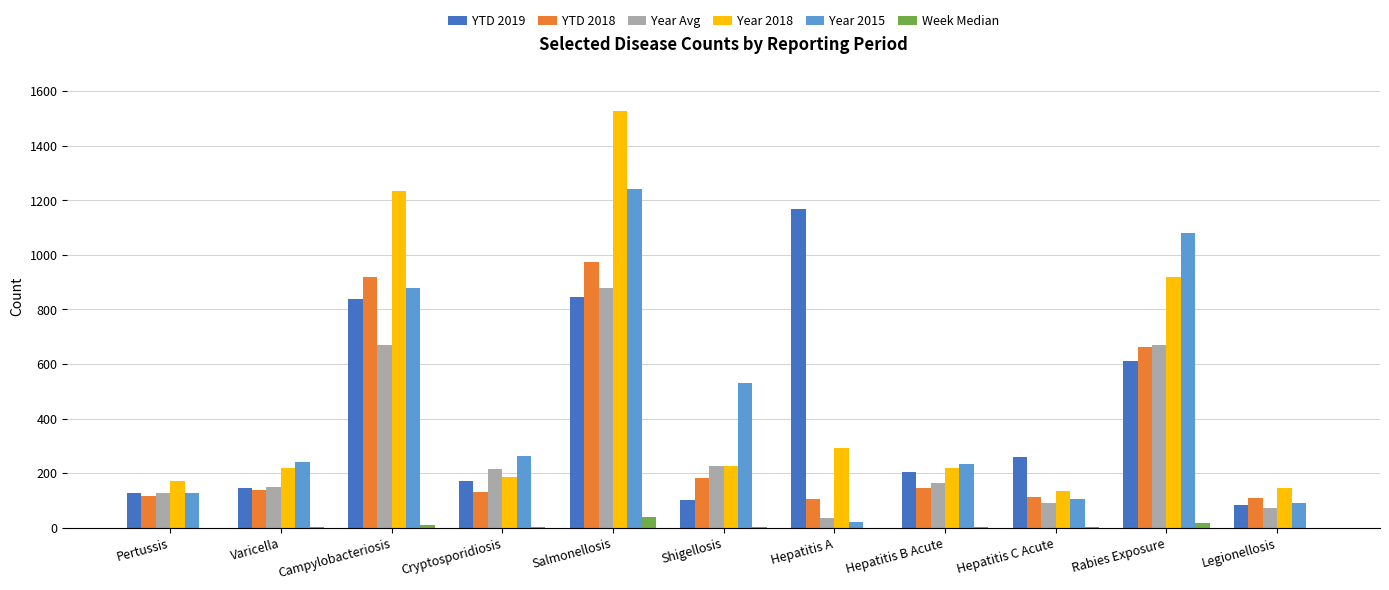

True or false: Year Avg has a value of 53.3 at Hepatitis B Acute.

False